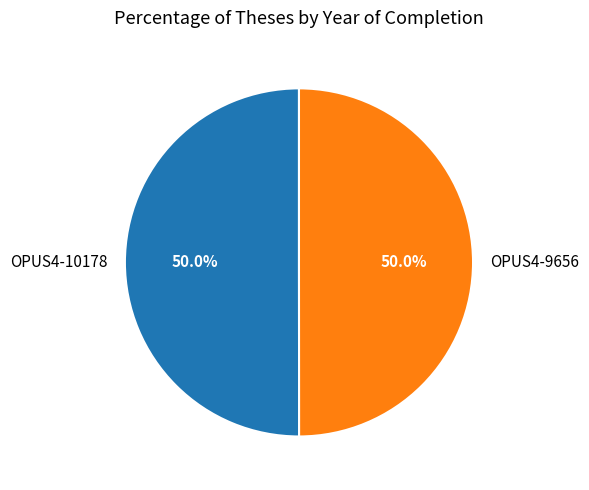

What percentage is the OPUS4-9656 slice, to the nearest percent?

50%